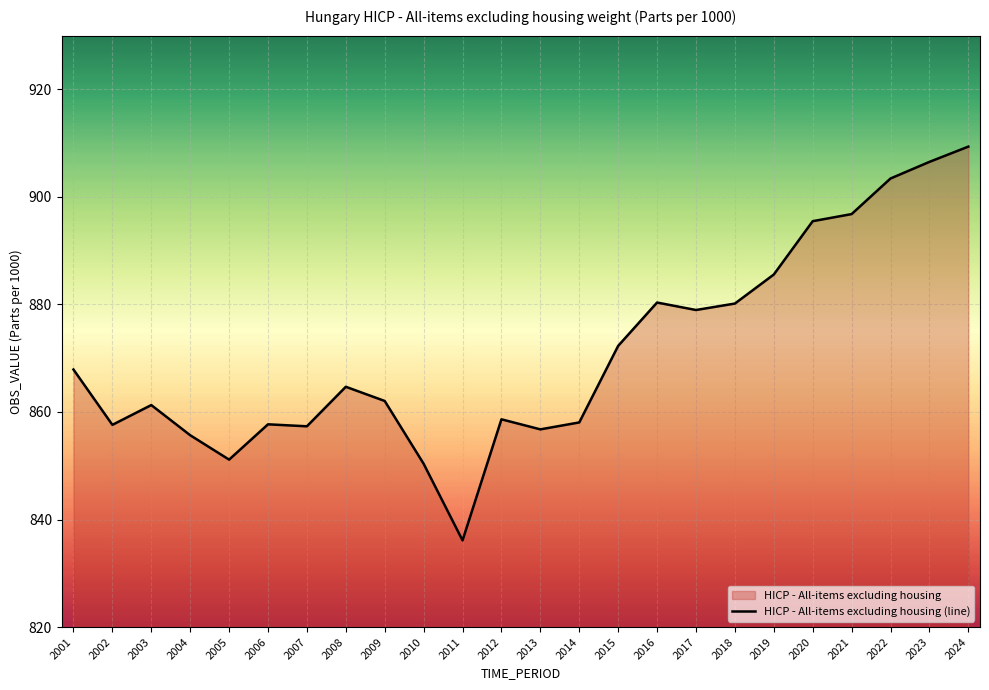

At which category does the data reach its first local peak?

2003